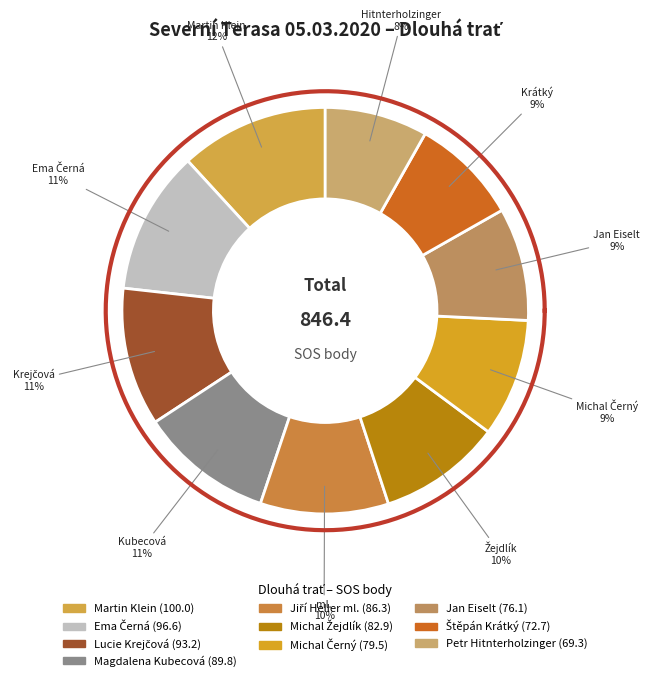

To the nearest percent, what is the difference between the largest and smallest slice percentages?

4%